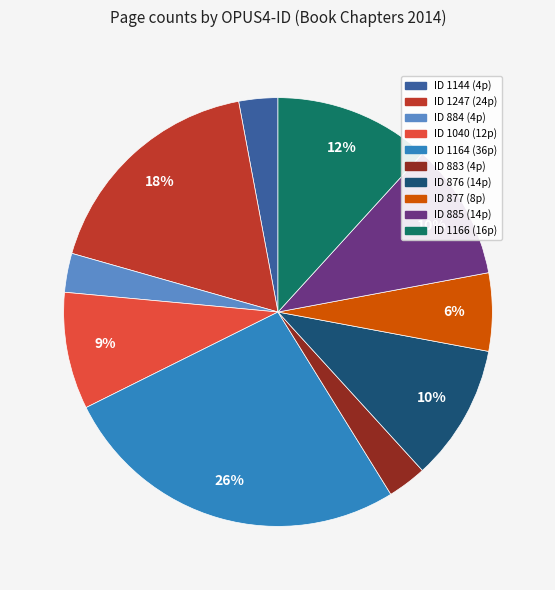

Does any single category account for the majority?

No